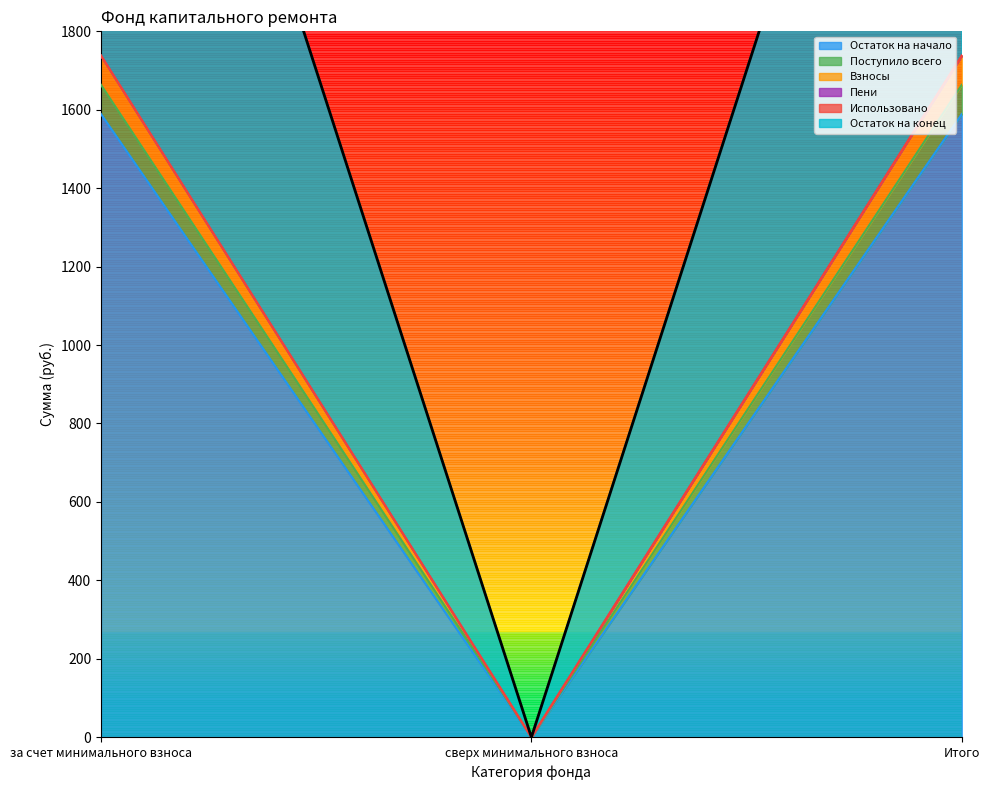

What is the value of the Пени point at the 1st from the left?

3401.7